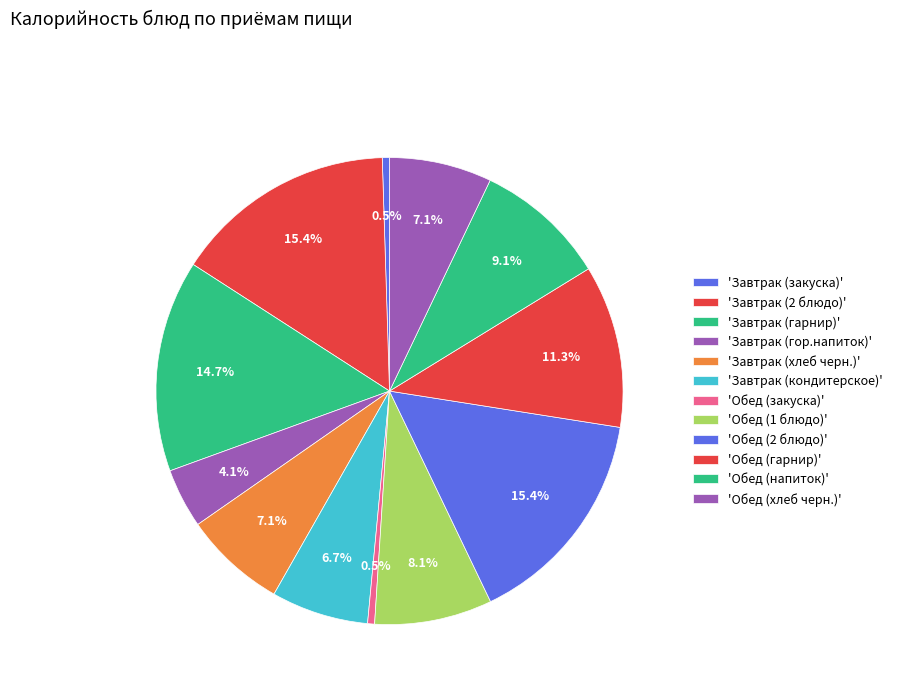

How many segments does this pie chart have?

12